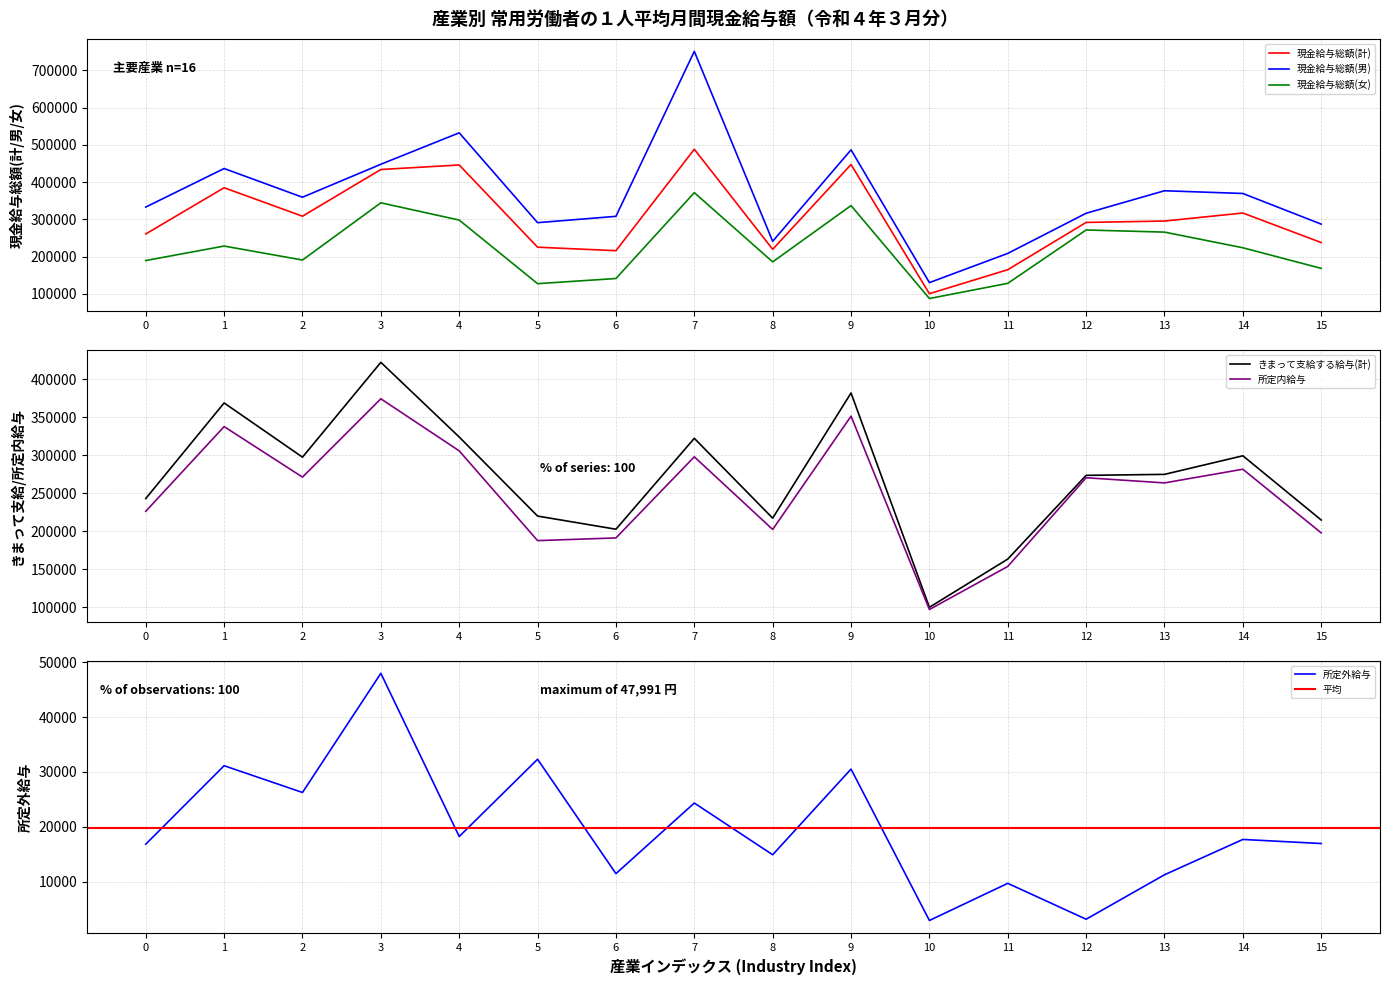

Is this an area chart (filled region under the line)?

No